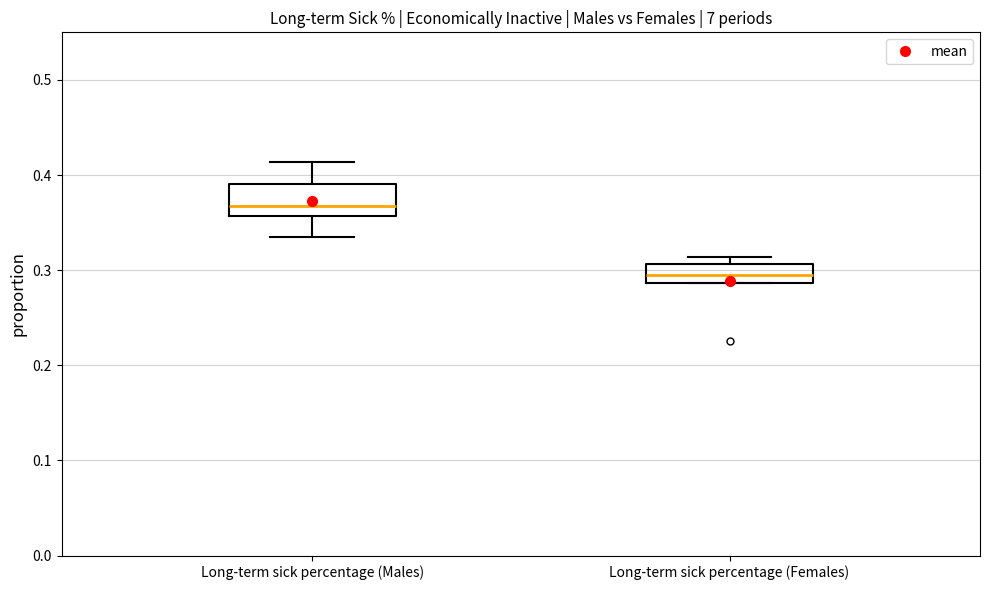

Where does the median line of the box for Long-term sick percentage (Males) sit on the y-axis? The values are not printed on the chart, so give them approximately, as read against the axis.

0.37